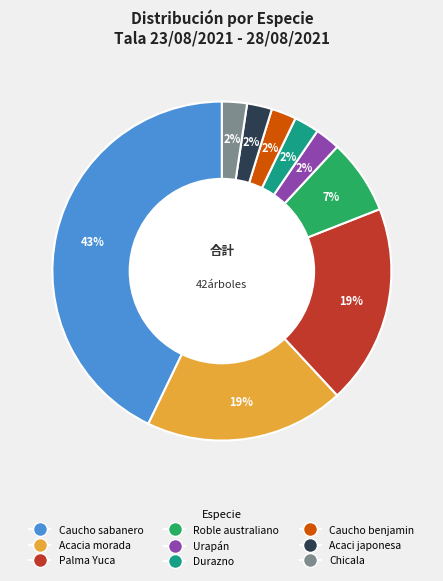

What is the ratio of the value at Caucho benjamin to the value at Urapán?

1.0